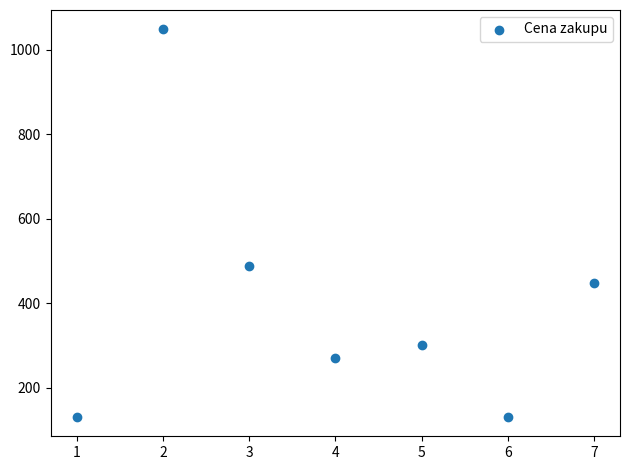

What Y value in the scatter plot is closest to 590?

489.0